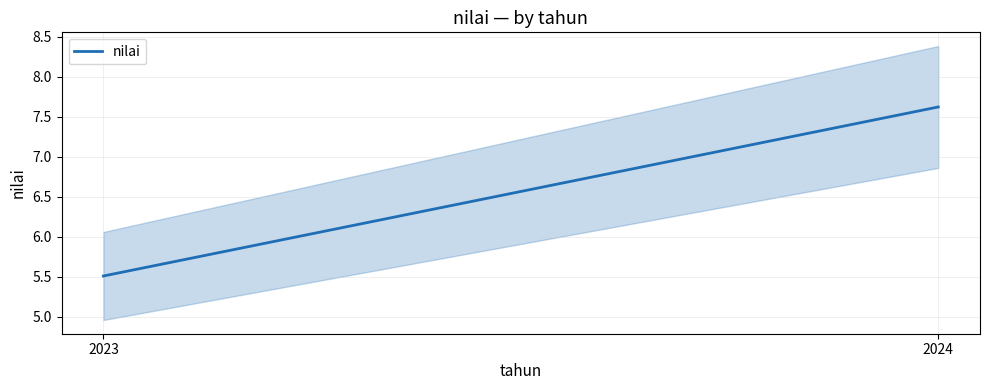

Count the number of categories in the chart.

2